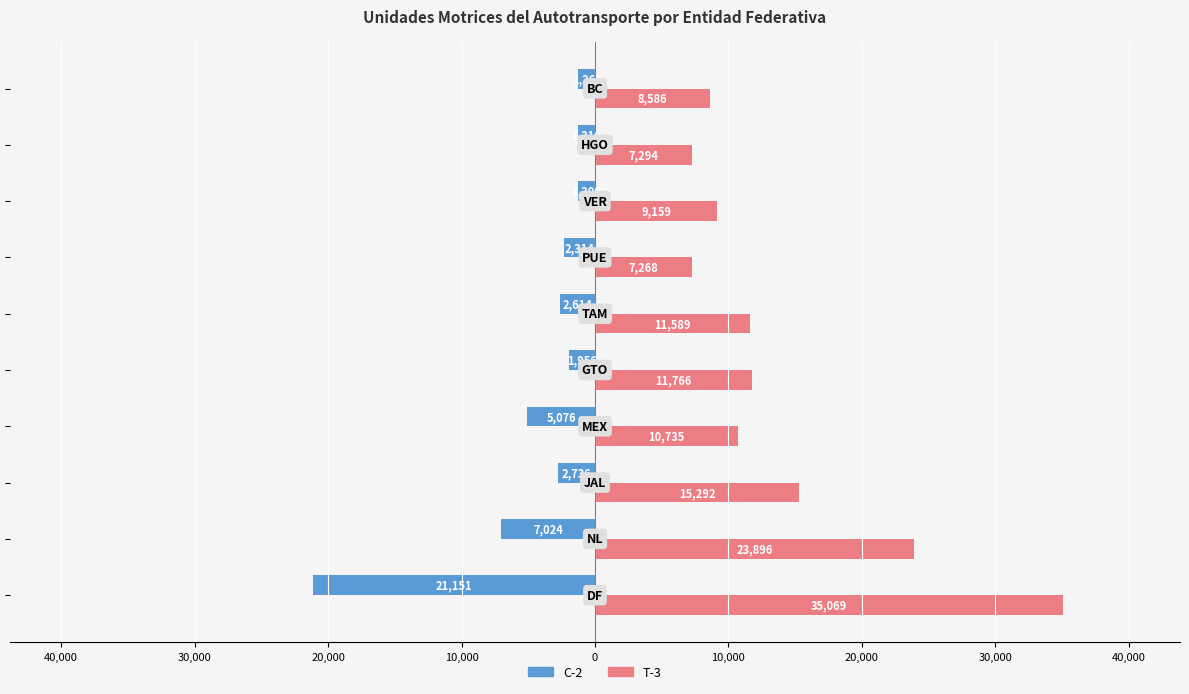

What are all the series names shown in the legend?

C-2, T-3